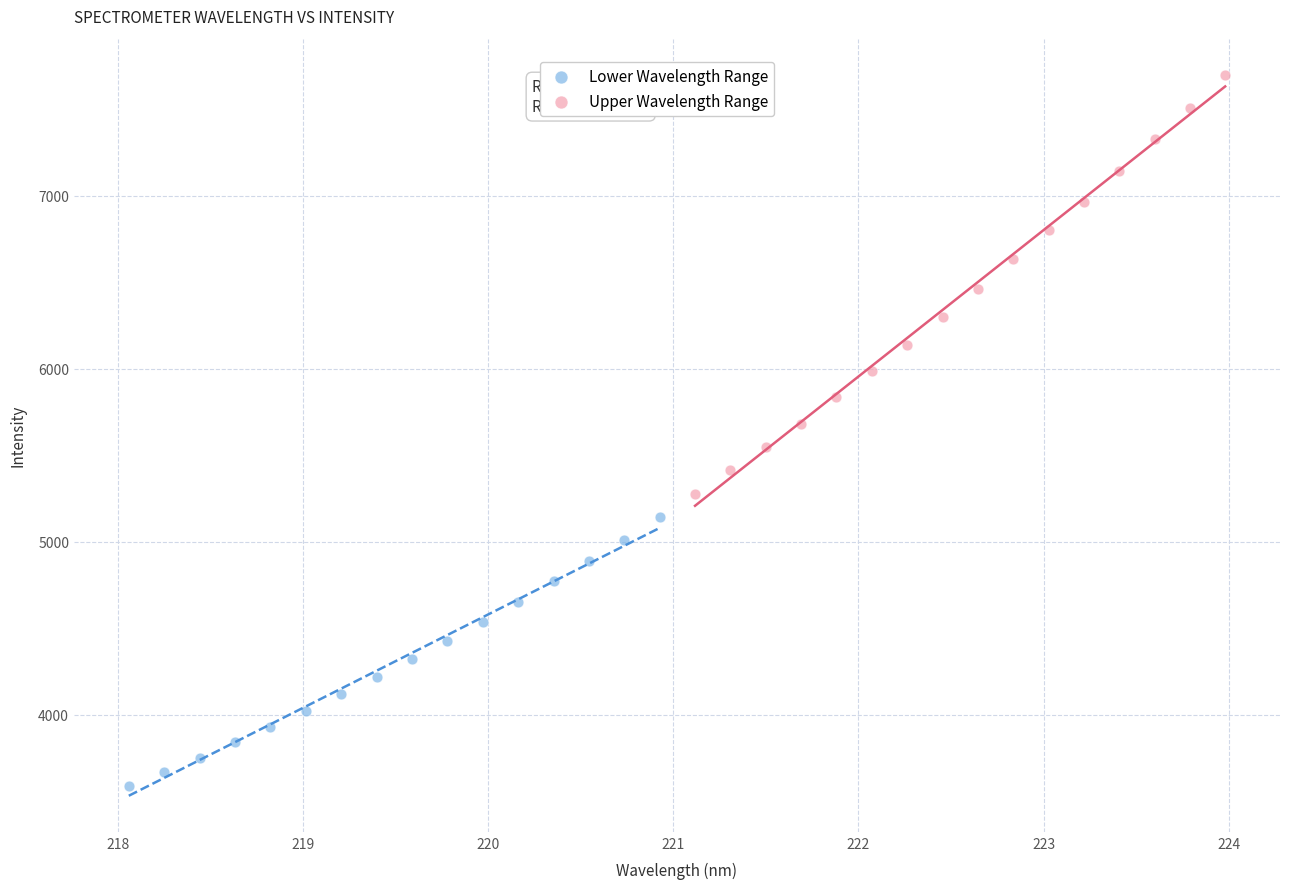

Which series has the largest Y range (max minus min)?

Upper Wavelength Range